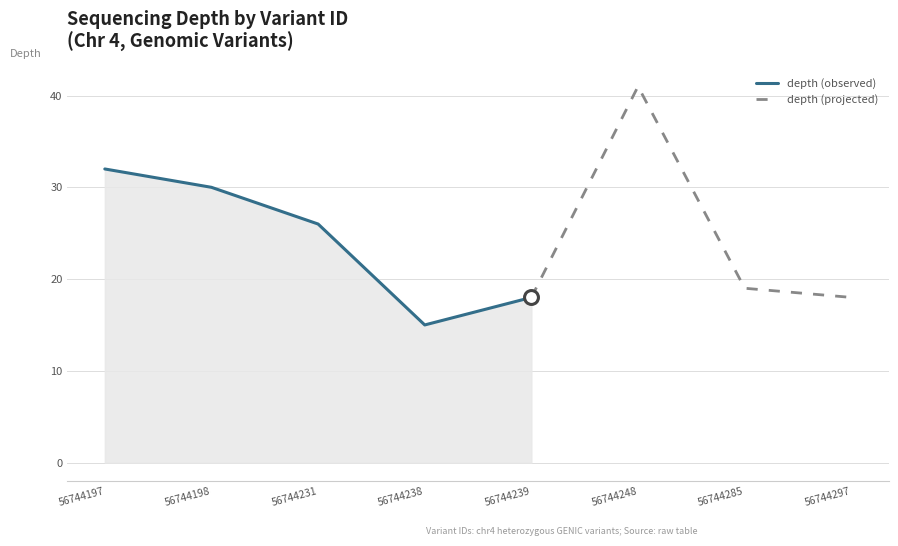

How many lines are shown in the chart?

1